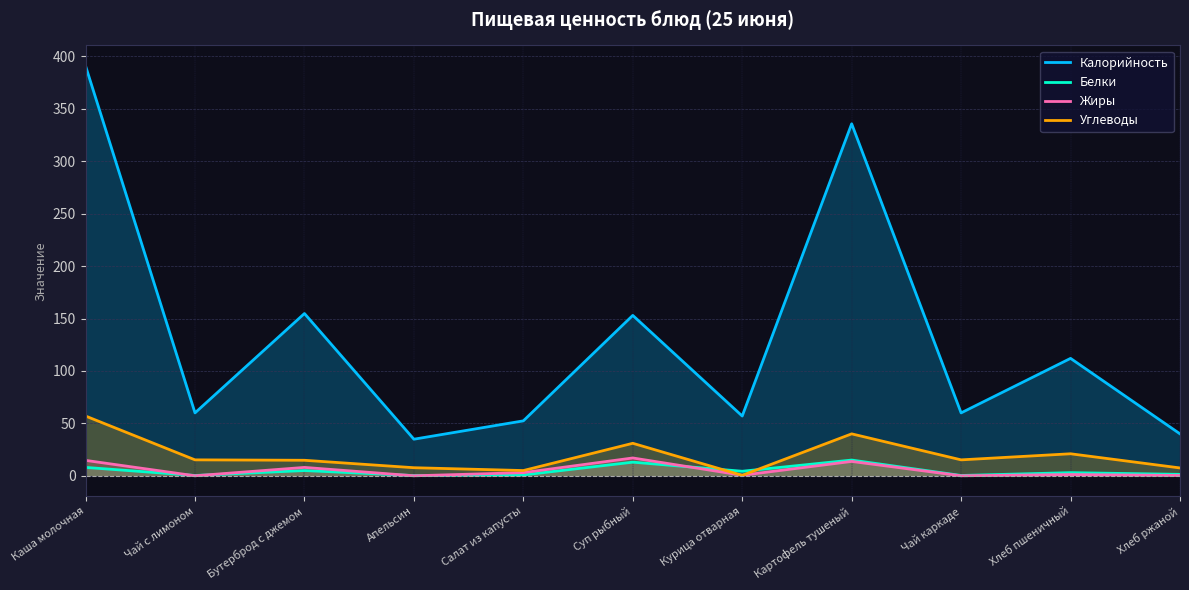

What is the difference between the maximum and second lowest values in the Белки series?

14.7